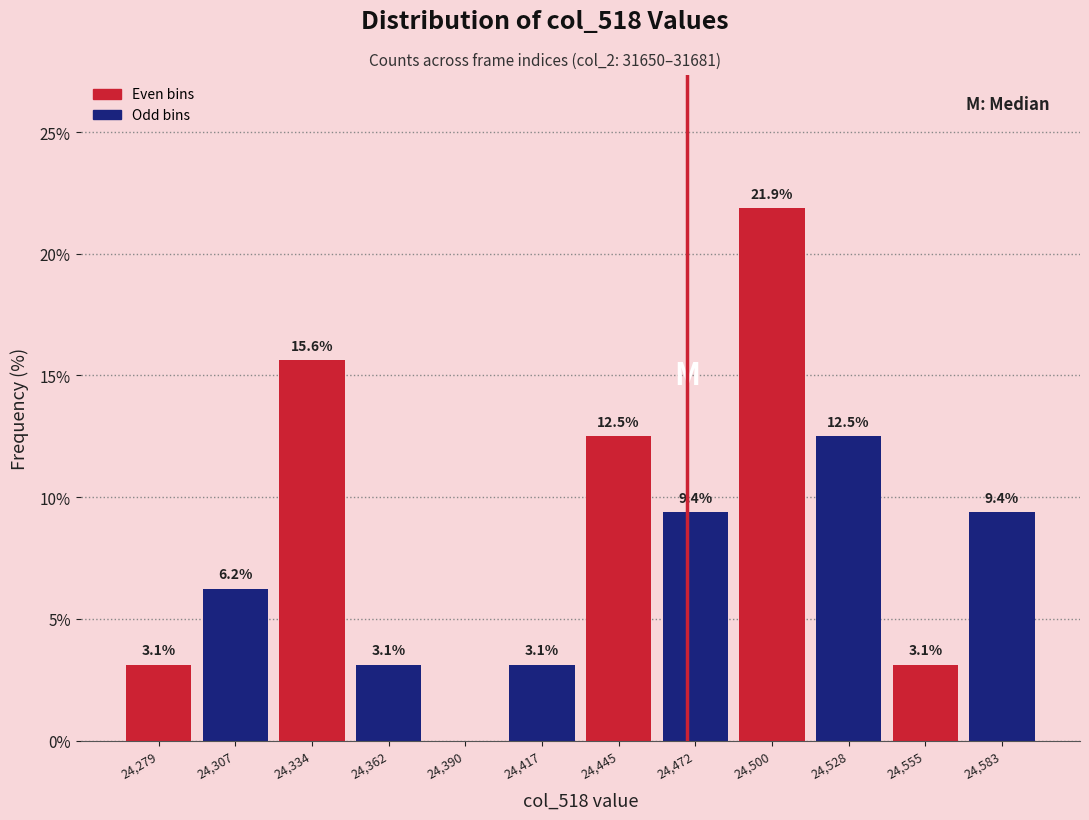

Which range on the x-axis has the tallest bar?

24485 to 24515